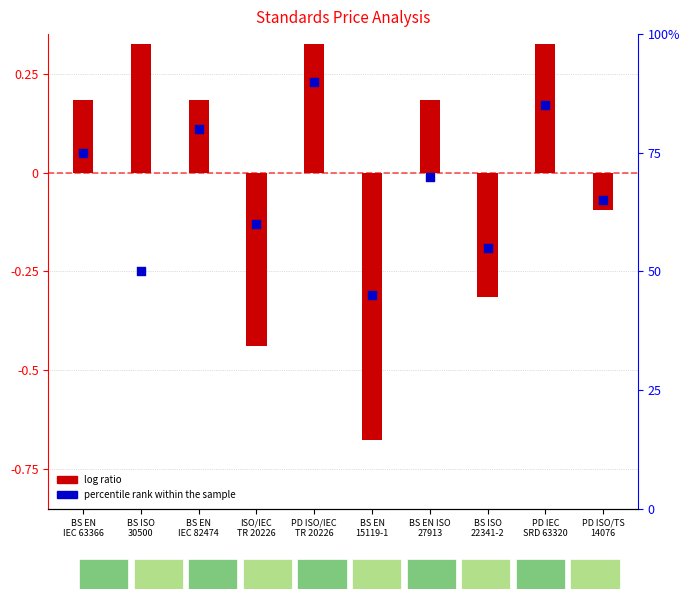

At how many categories does at least one series exceed 21?

10